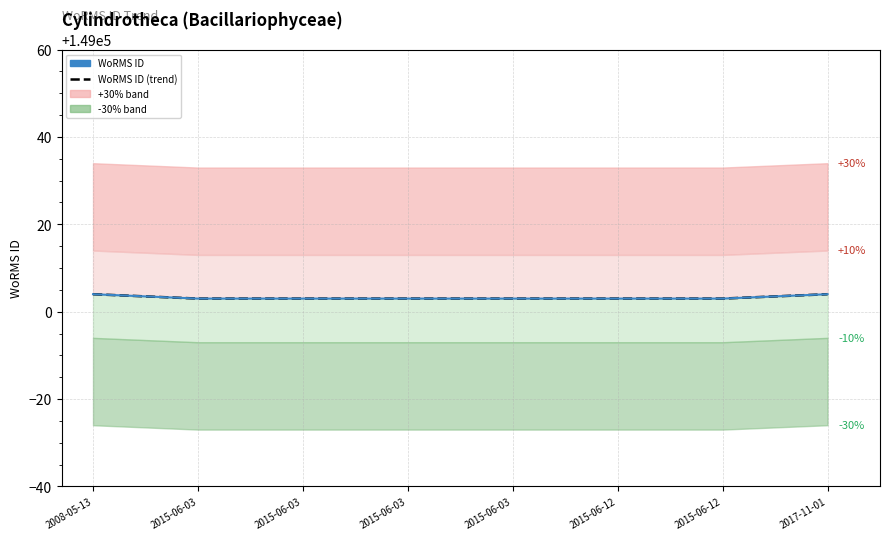

Is it true that WoRMS ID equals 227975 at 2015-06-12?

False